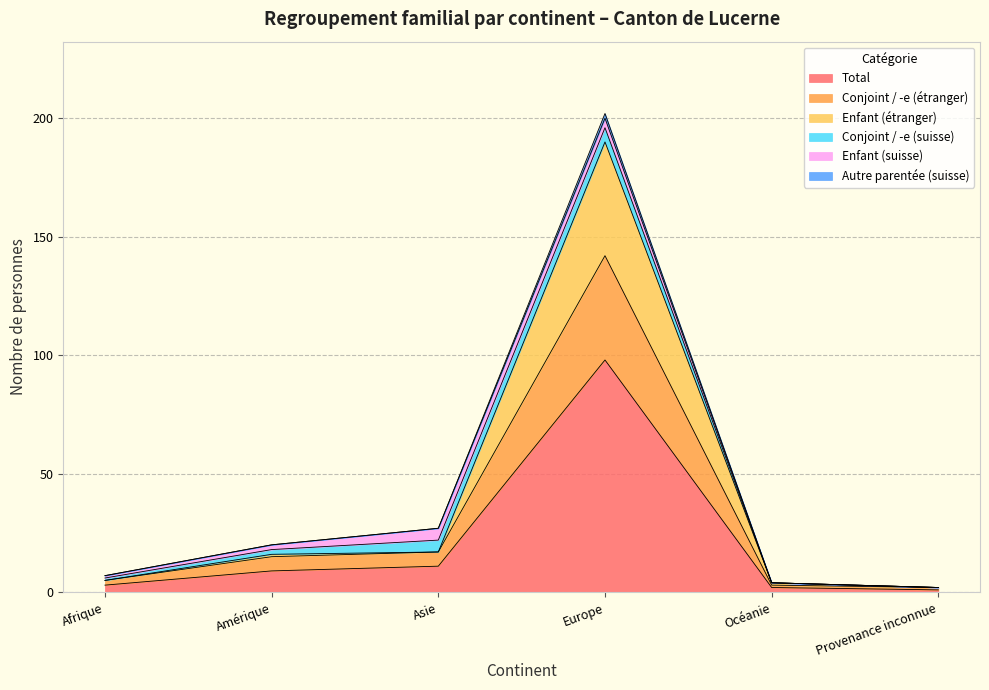

Which category has the highest value in the Total series?

Europe